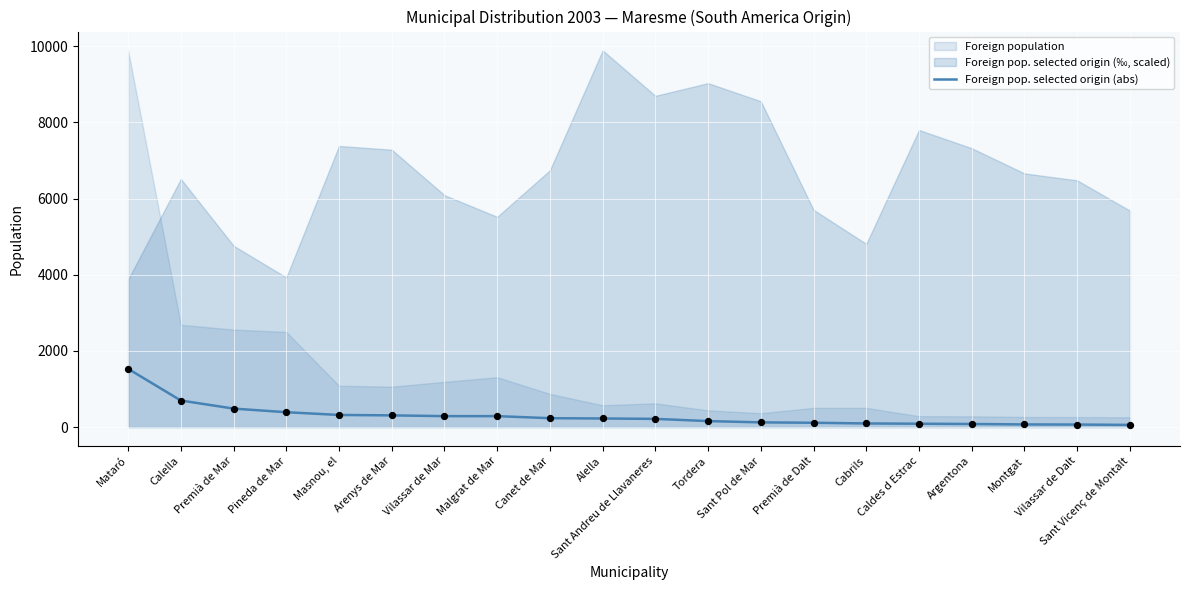

What is the change in value from Masnou, el to Sant Vicenç de Montalt?

-261